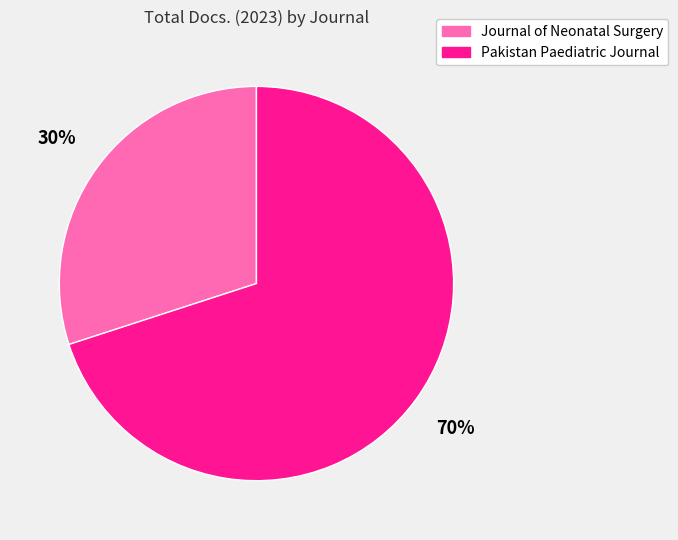

What is the majority slice?

Pakistan Paediatric Journal